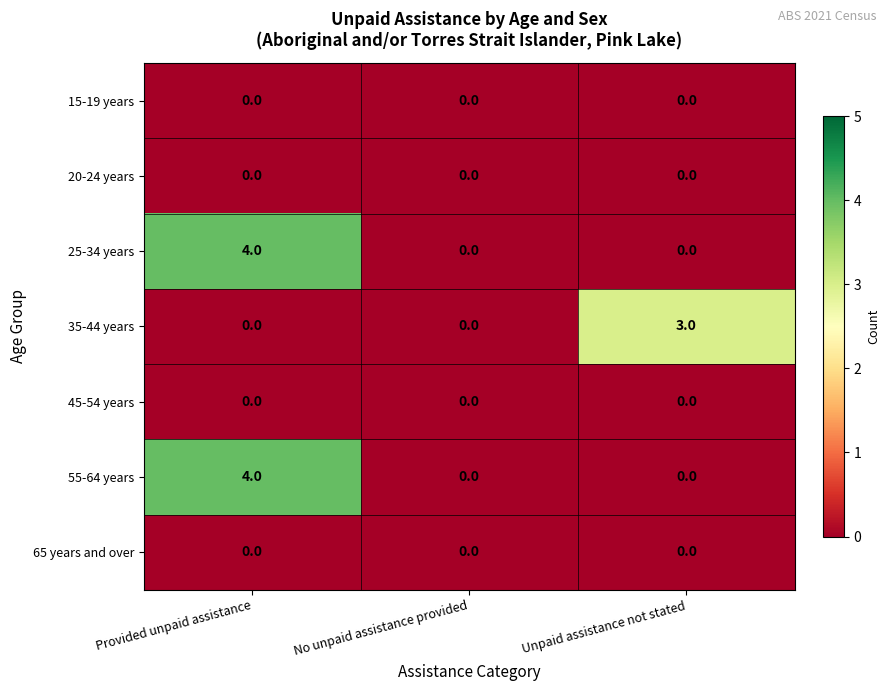

How many series are shown in this chart?

7